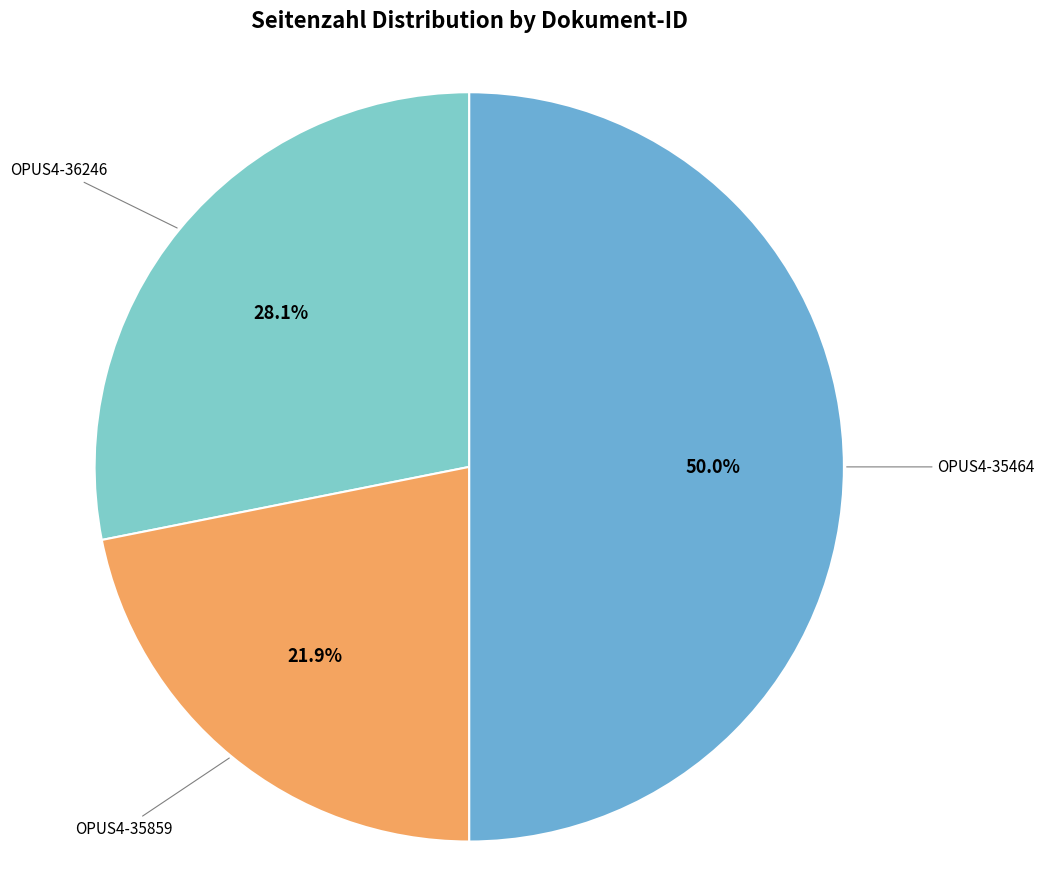

The OPUS4-35859 slice represents 11% of the pie. True or false?

False